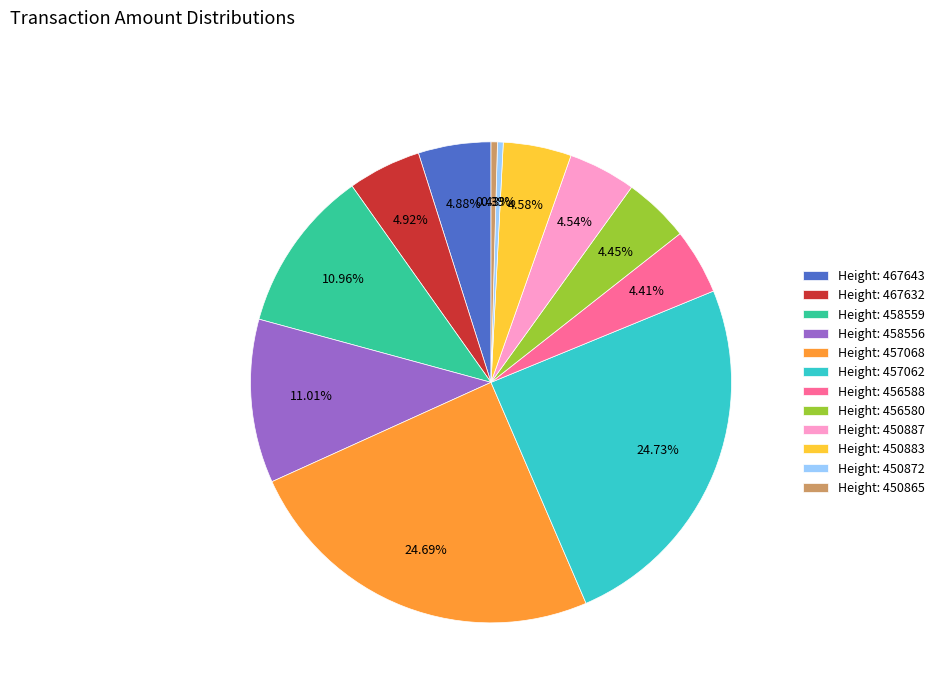

Does any single category account for the majority?

No